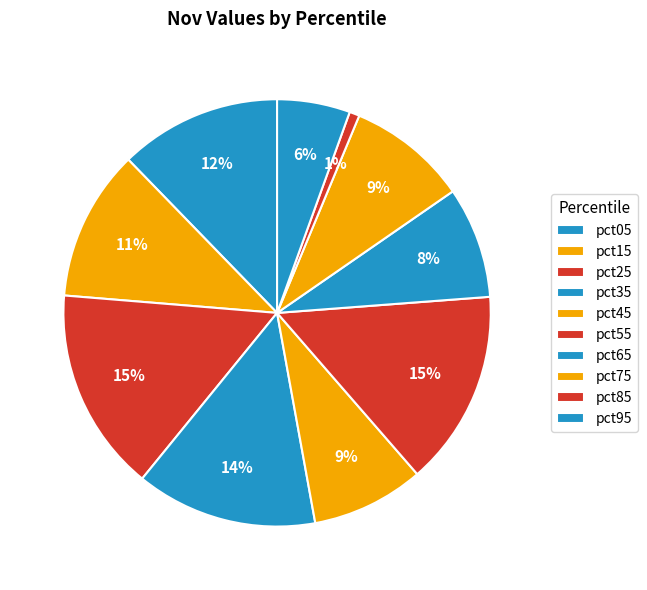

How many slices are in this pie chart?

10